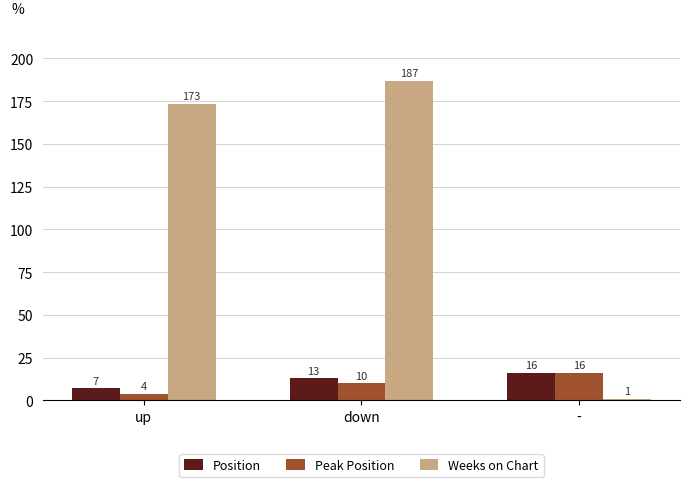

How many bars are there in each group?

3